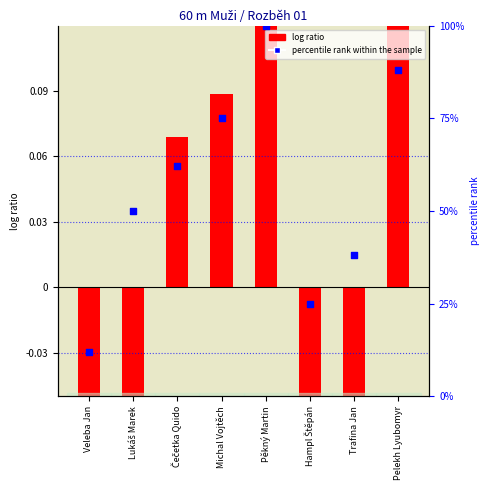

What are all the series names shown in the legend?

log ratio, percentile rank within the sample